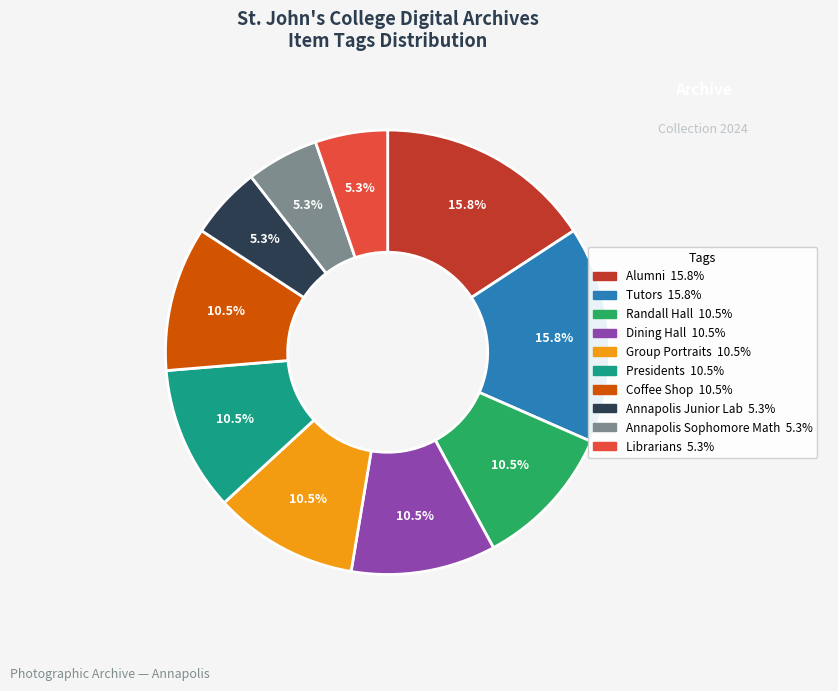

Does Group Portraits account for over 50% of the chart?

No